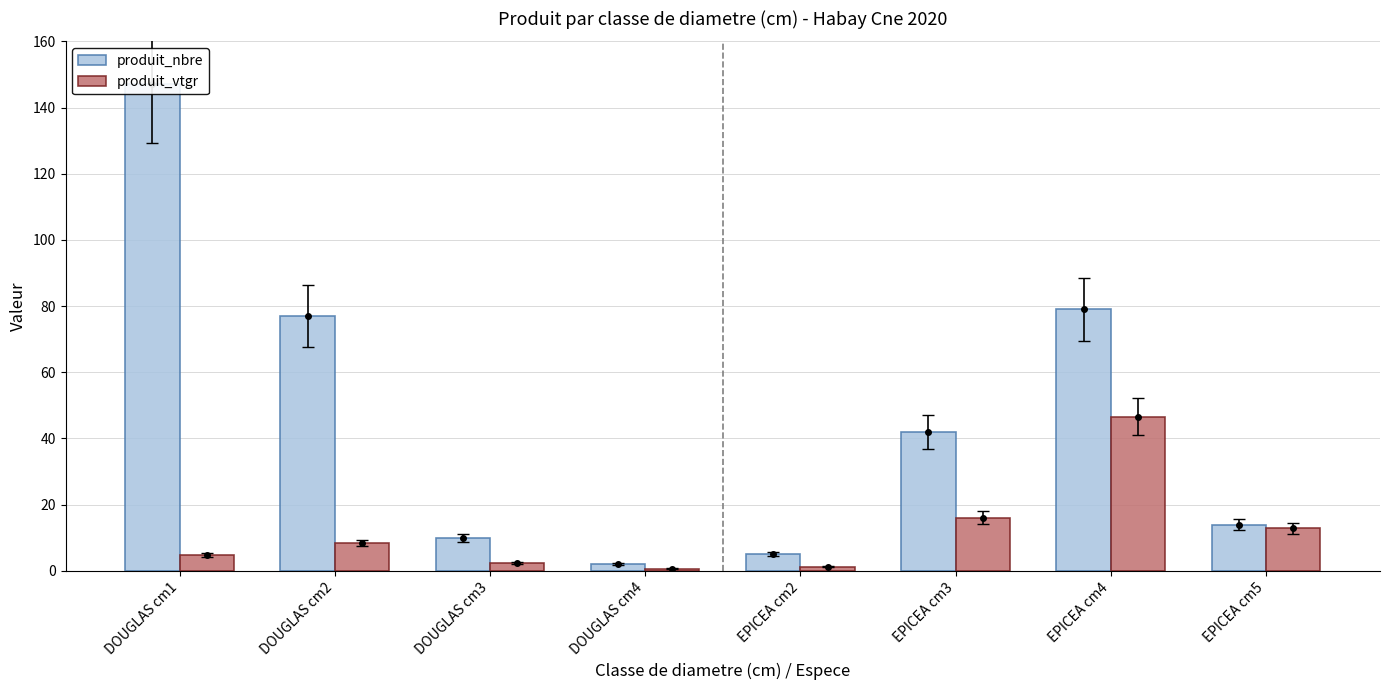

At which category does the chart reach its minimum across all series?

DOUGLAS cm4